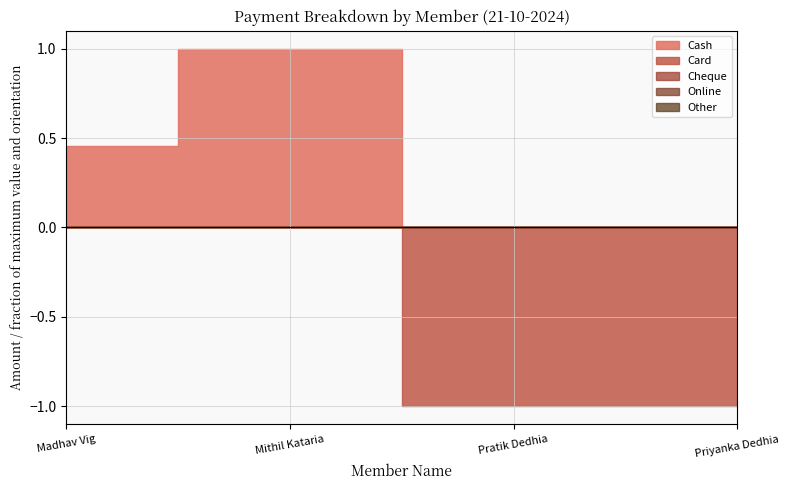

What is the label of the 4th point from the left?

Priyanka Dedhia